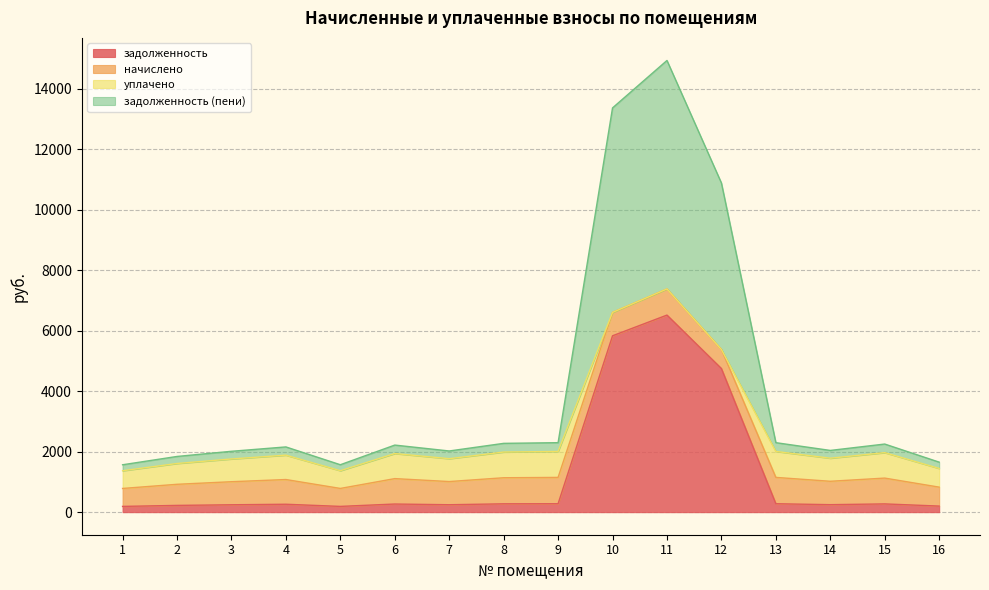

What is the difference between the second highest and second lowest values in the задолженность series?

5641.6